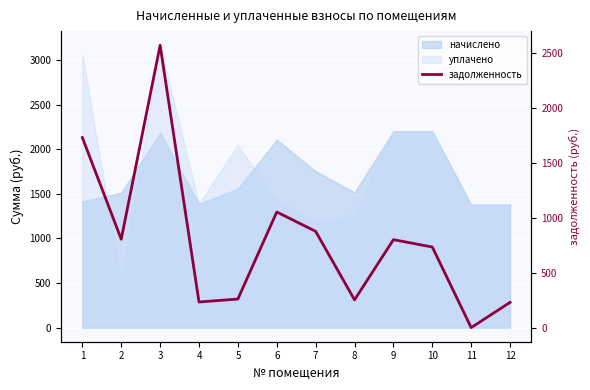

What is the approximate value at 2?

806.1